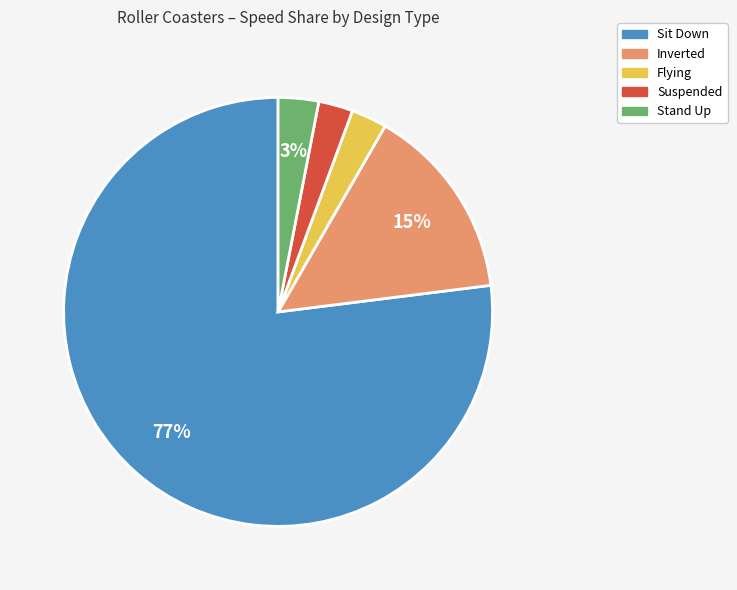

How many segments does this pie chart have?

5